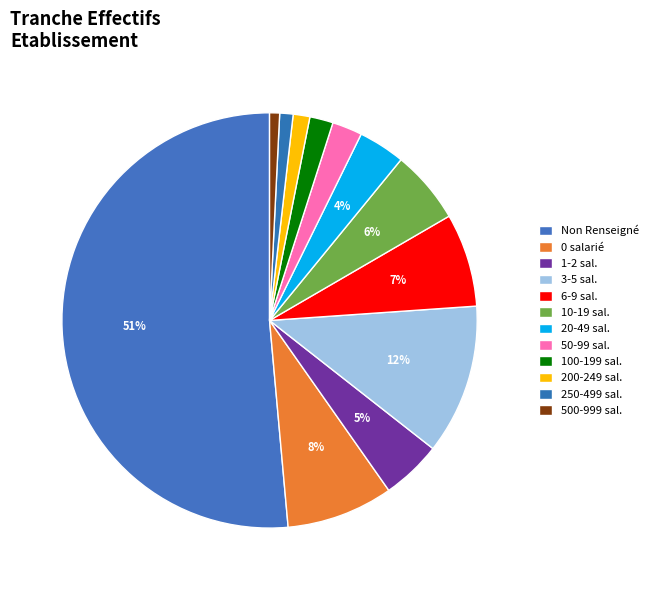

How many segments does this pie chart have?

12